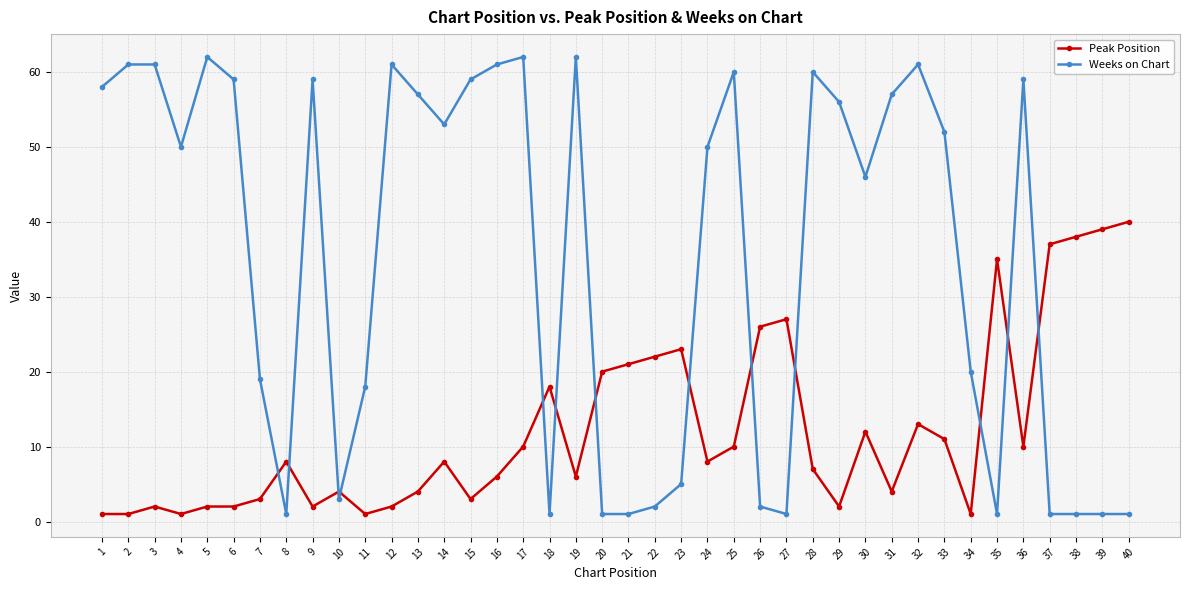

At 34, list the series in order from largest to smallest.

Weeks on Chart, Peak Position